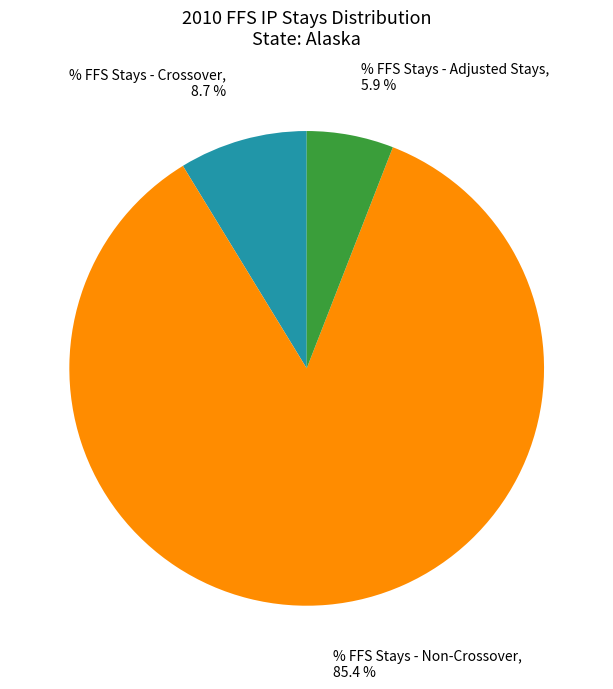

What percentage do % FFS Stays - Adjusted Stays and % FFS Stays - Crossover together represent?

14.6%